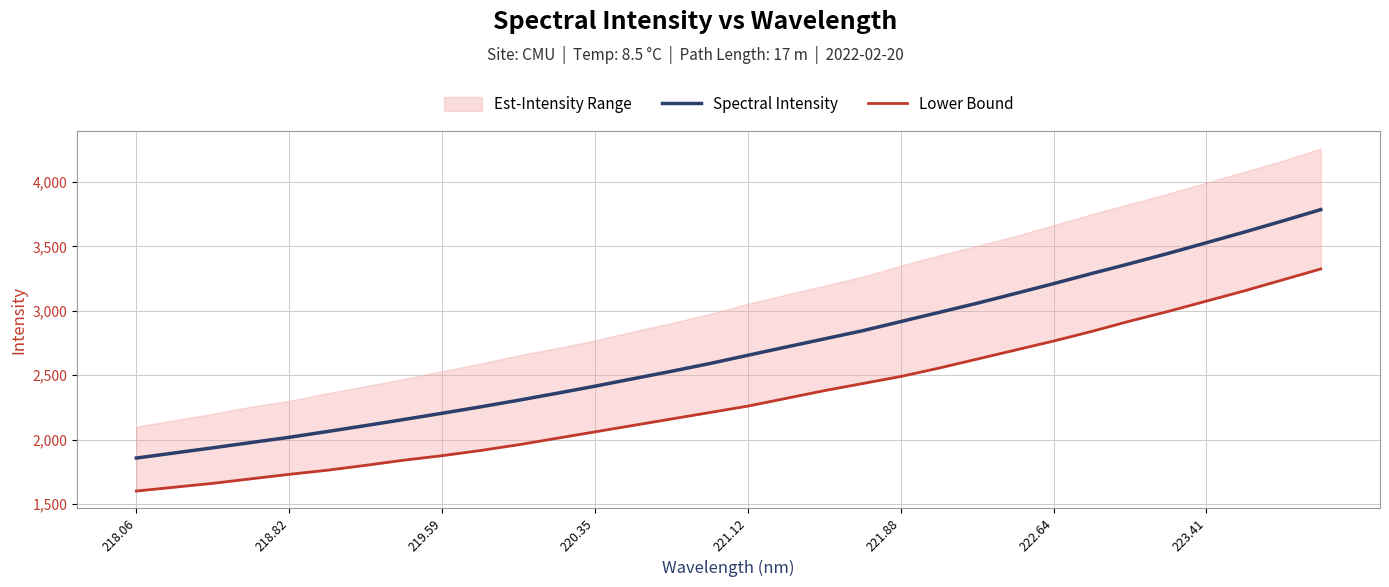

What is the lowest value of the Spectral Intensity series?

1856.5